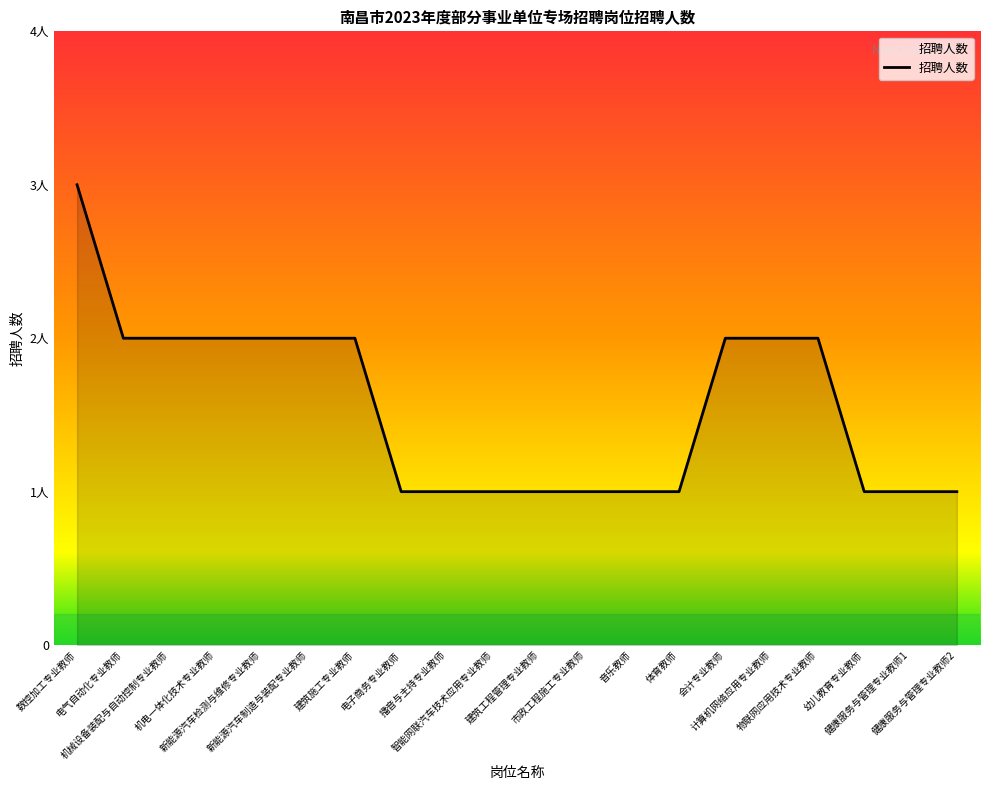

What is the sum of all values?

31